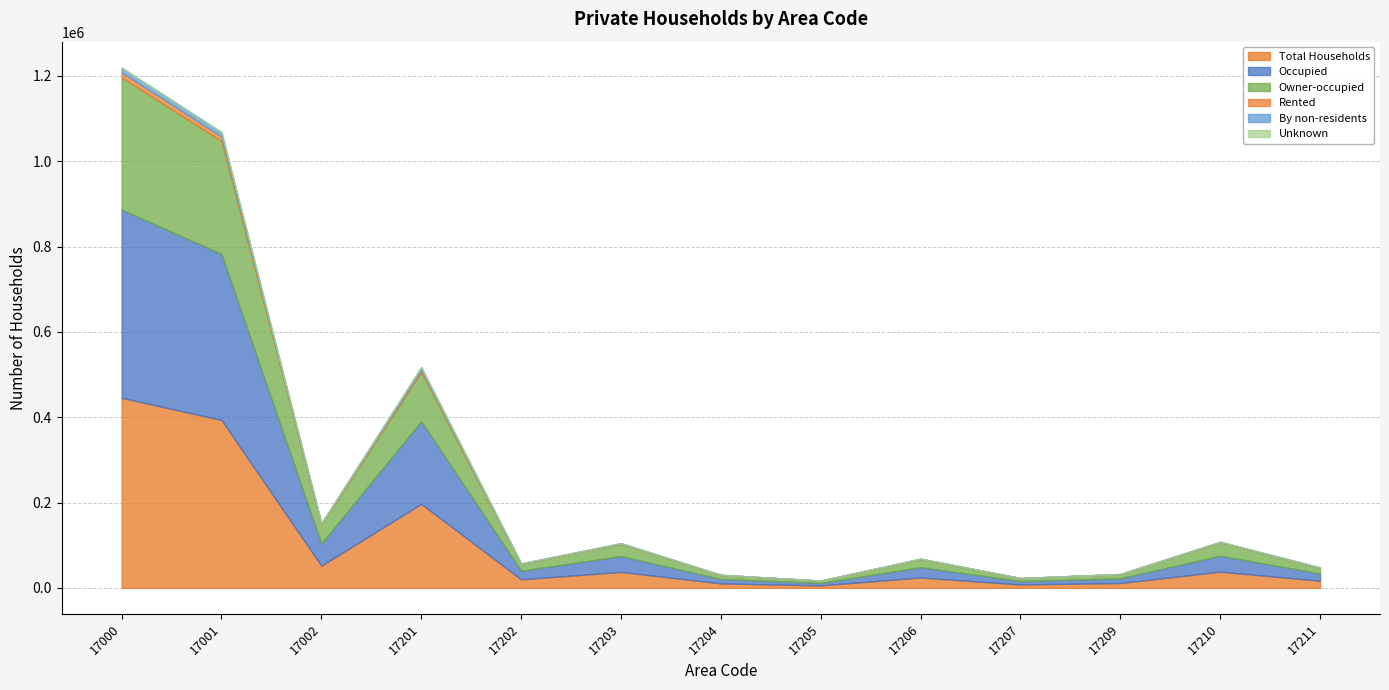

What is the total value across all series at 17202?

57349